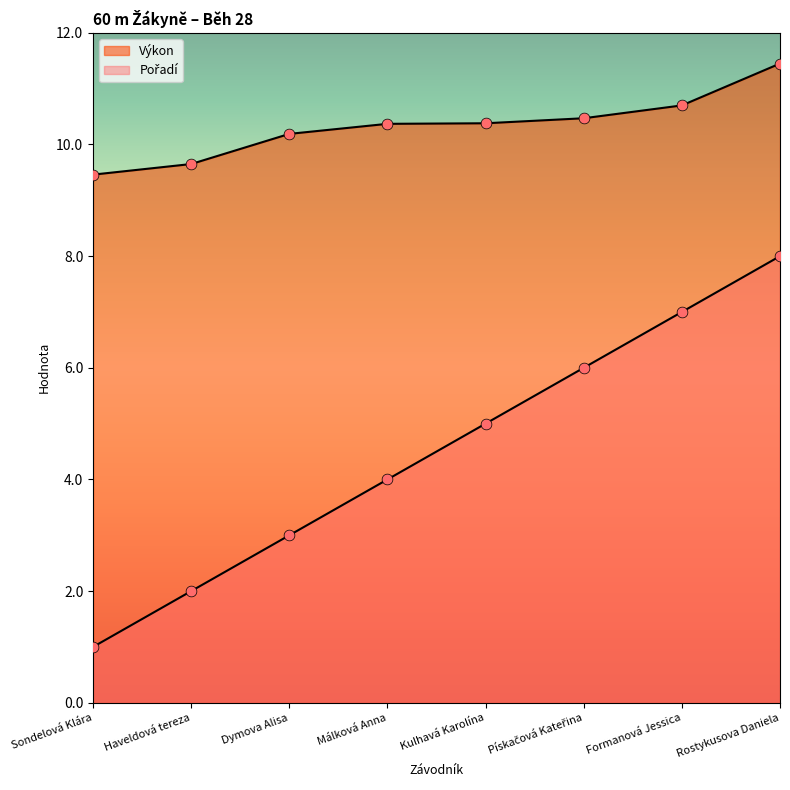

What are all the series names shown in the legend?

Pořadí, Výkon